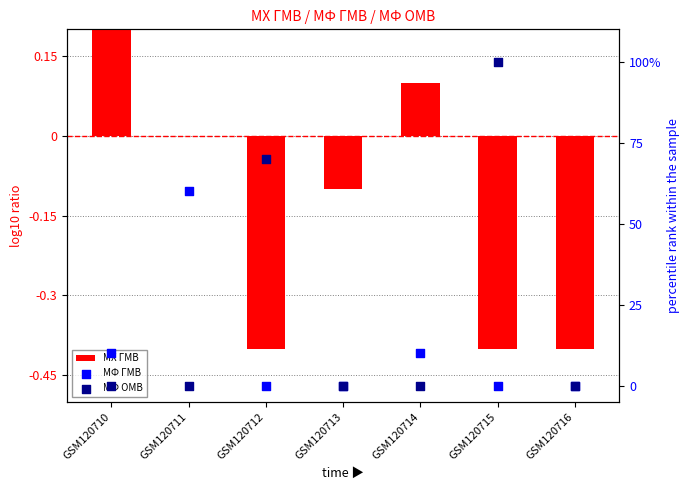

At how many categories does at least one series exceed 52?

3